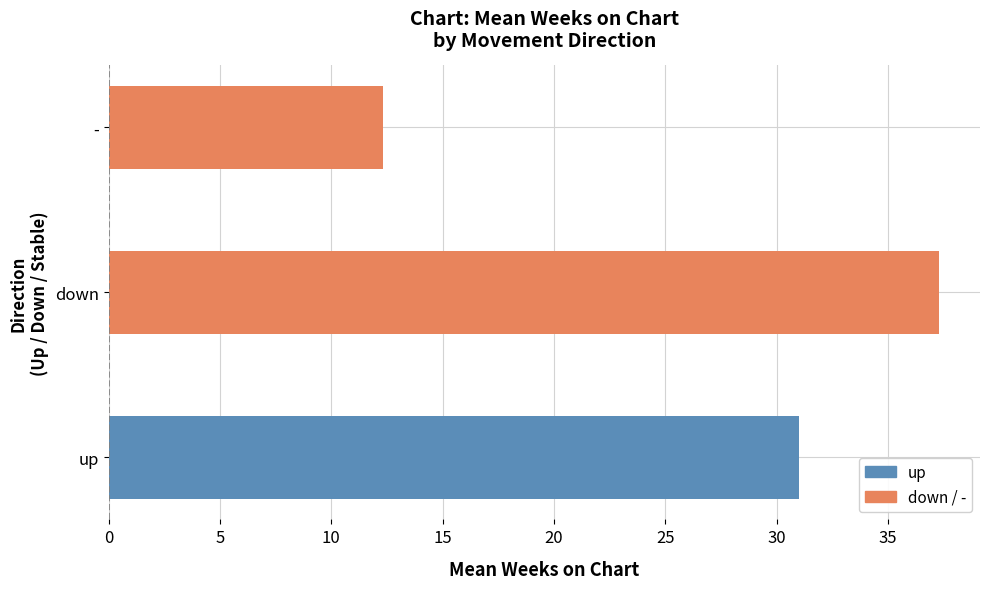

What is the change in value from up to down?

+6.3